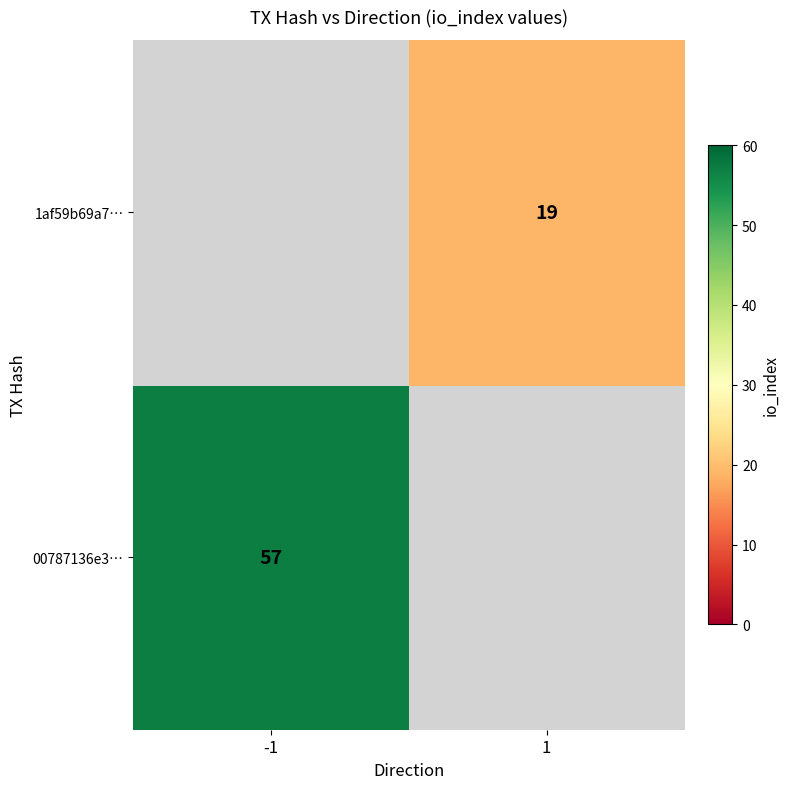

True or false: 00787136e3… has a value of 57 at -1.

True